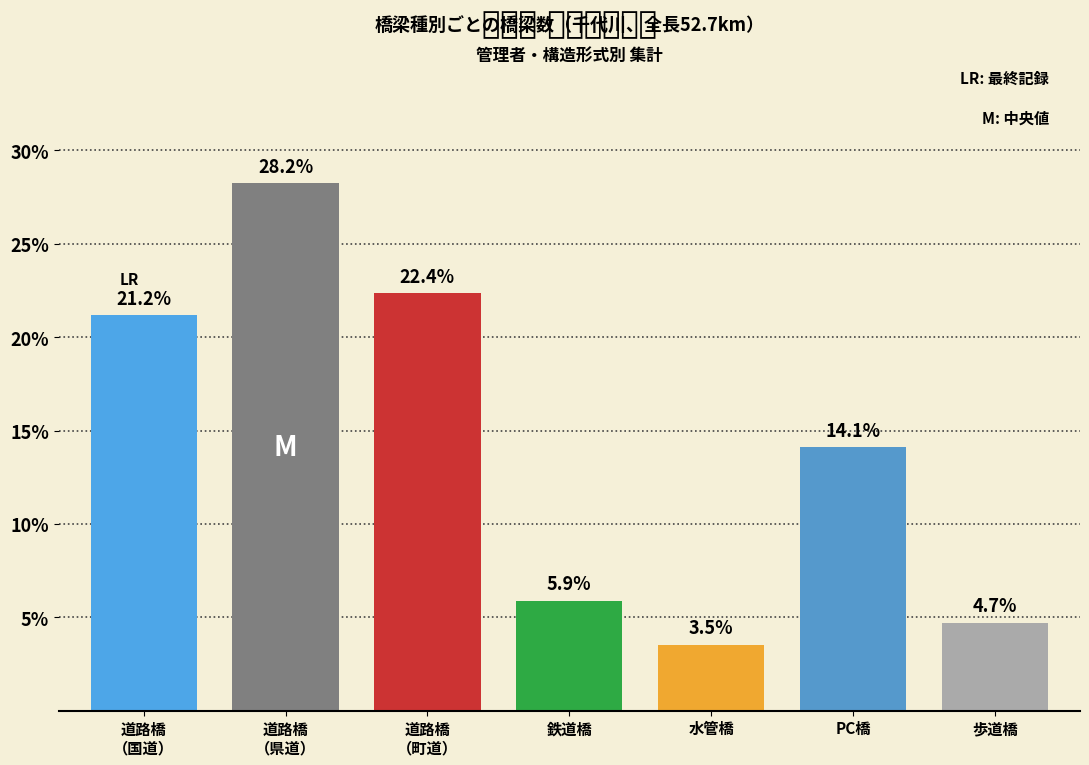

Reading right to left, what are all the values shown in this chart?

4.7	14.1	3.5	5.9	22.4	28.2	21.2